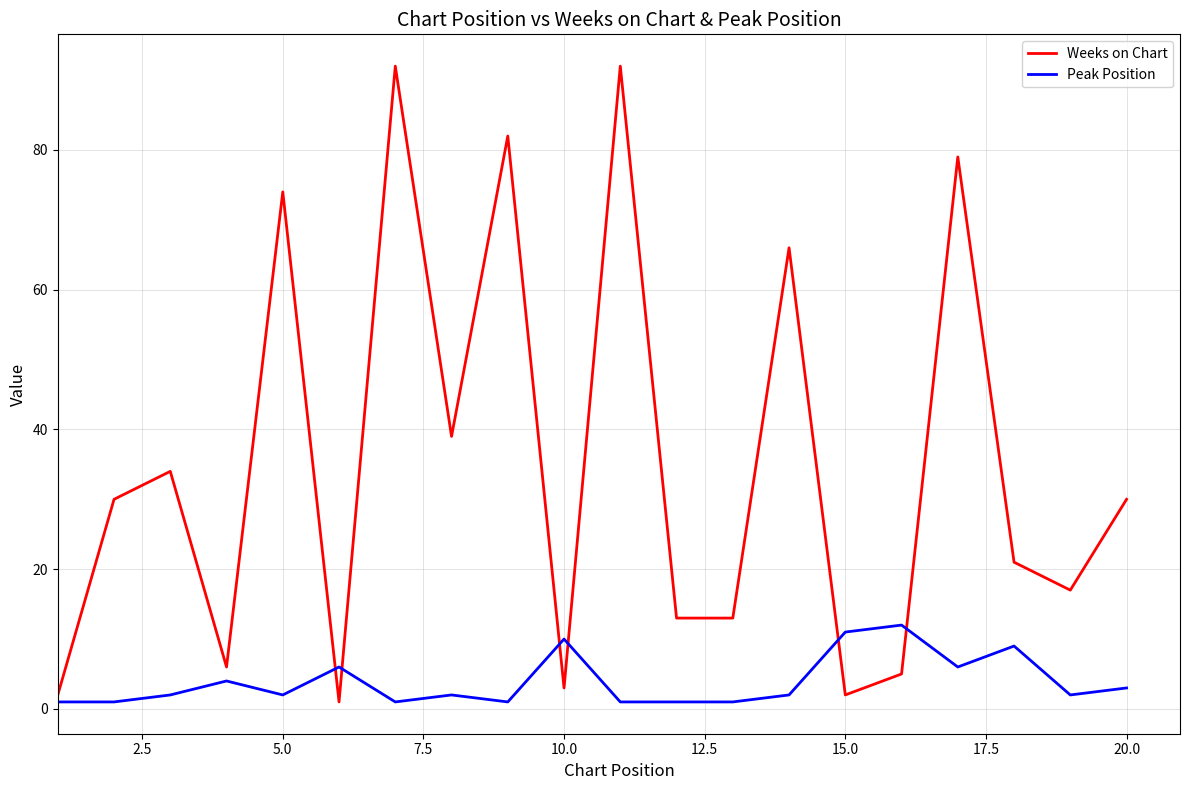

What is the maximum value shown in the chart?

92